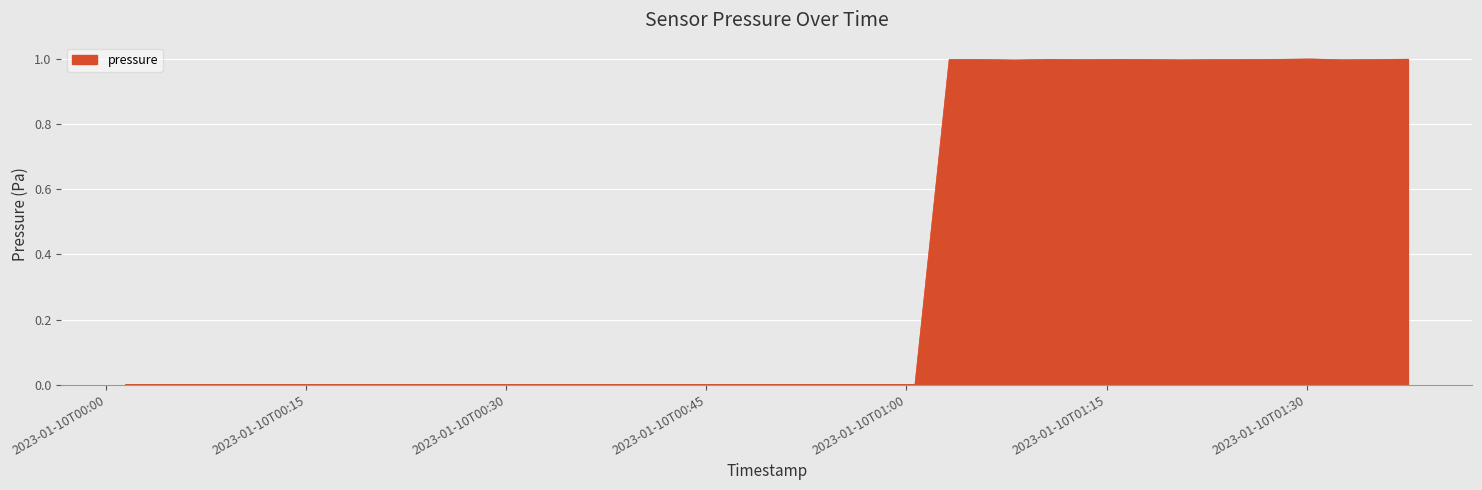

Reading right to left, transcribe all the data shown in this chart.

1.0	1.0	1.0	1.0	1.0	1.0	1.0	1.0	1.0	1.0	1.0	1.0	1.0	1.0	1.0	0.0	0.0	0.0	0.0	0.0	0.0	0.0	0.0	0.0	0.0	0.0	0.0	0.0	0.0	0.0	0.0	0.0	0.0	0.0	0.0	0.0	0.0	0.0	0.0	0.0